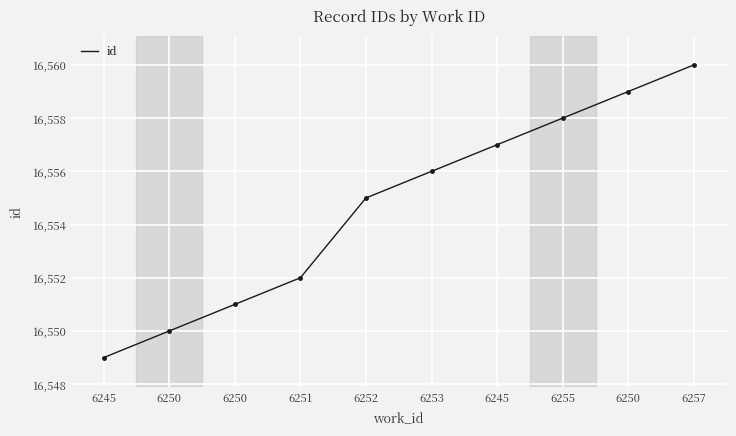

Does the chart have visible grid lines?

Yes